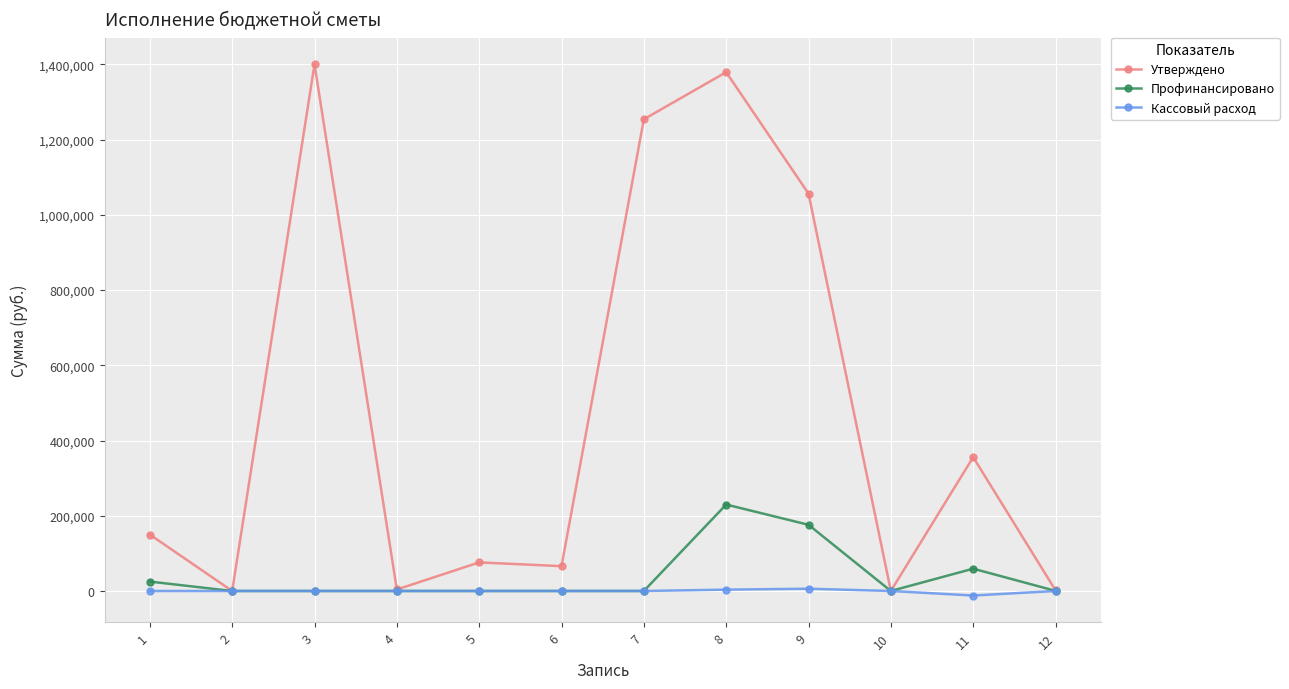

Which series has the largest total across all categories?

Утверждено